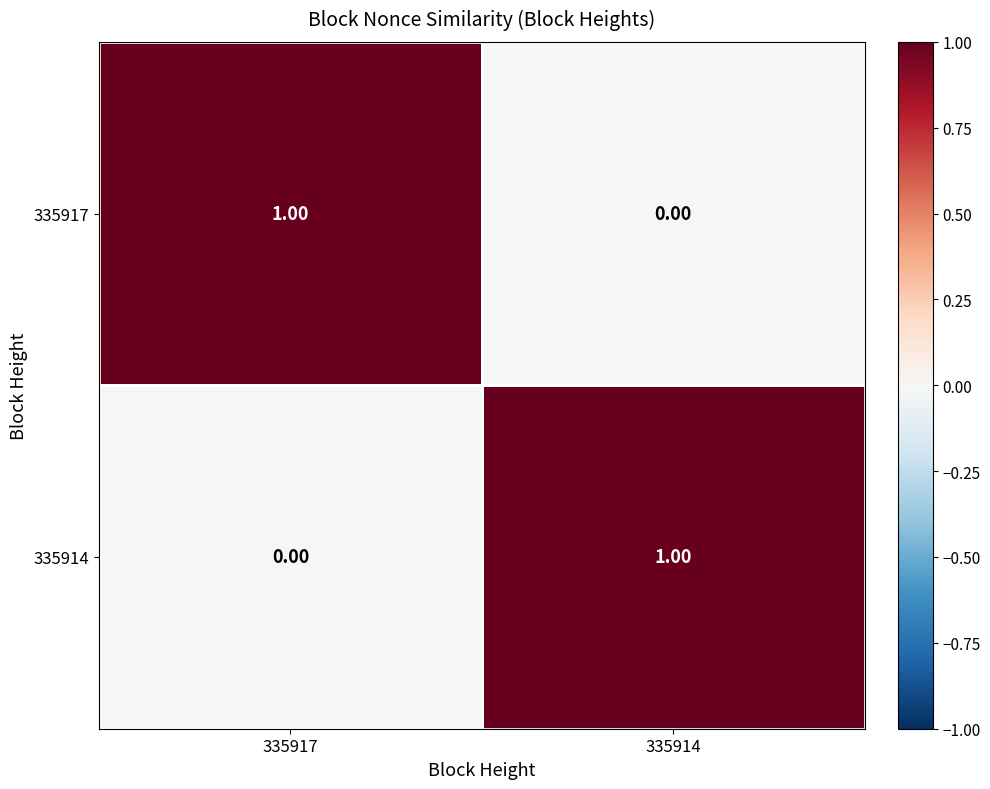

Is the value of 335917 at 335917 greater than the value of 335914 at 335917?

Yes